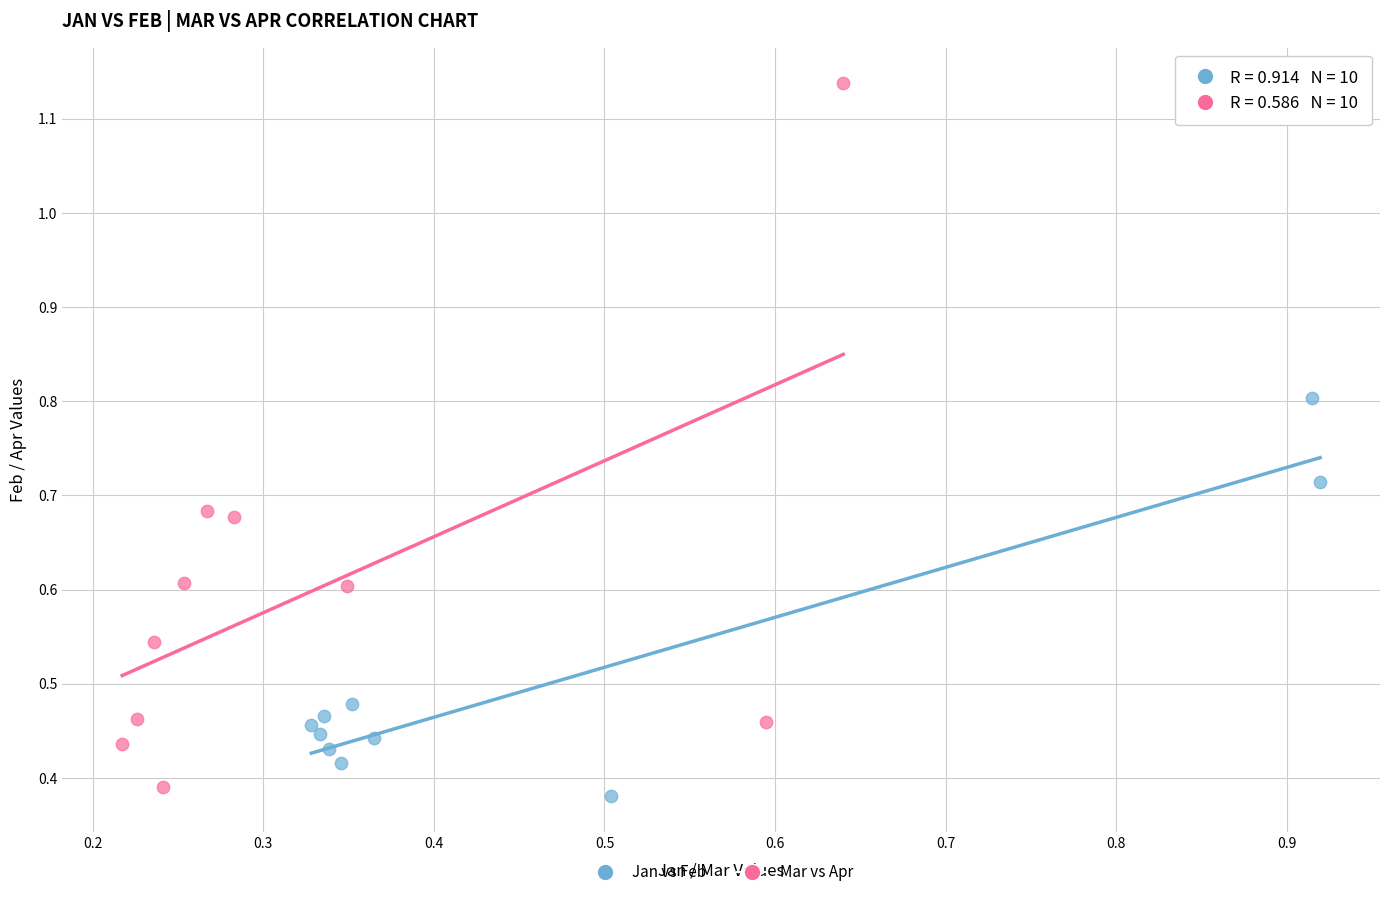

Which series reaches the maximum Y coordinate?

Mar vs Apr